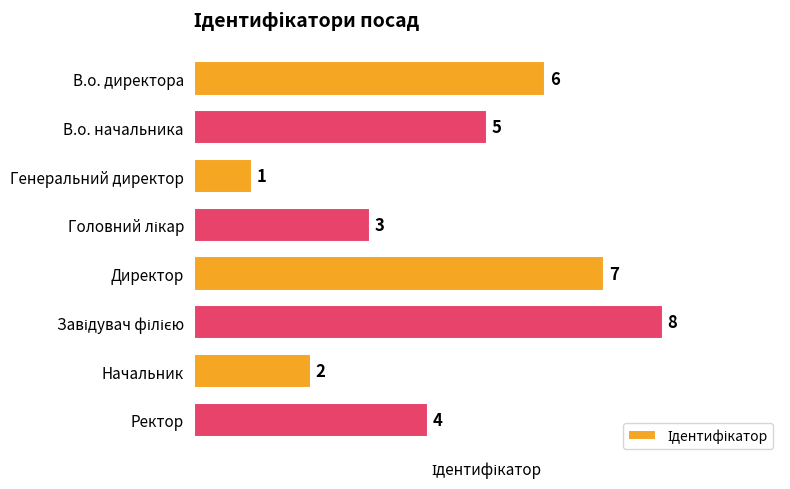

What position from the top is В.о. директора?

1